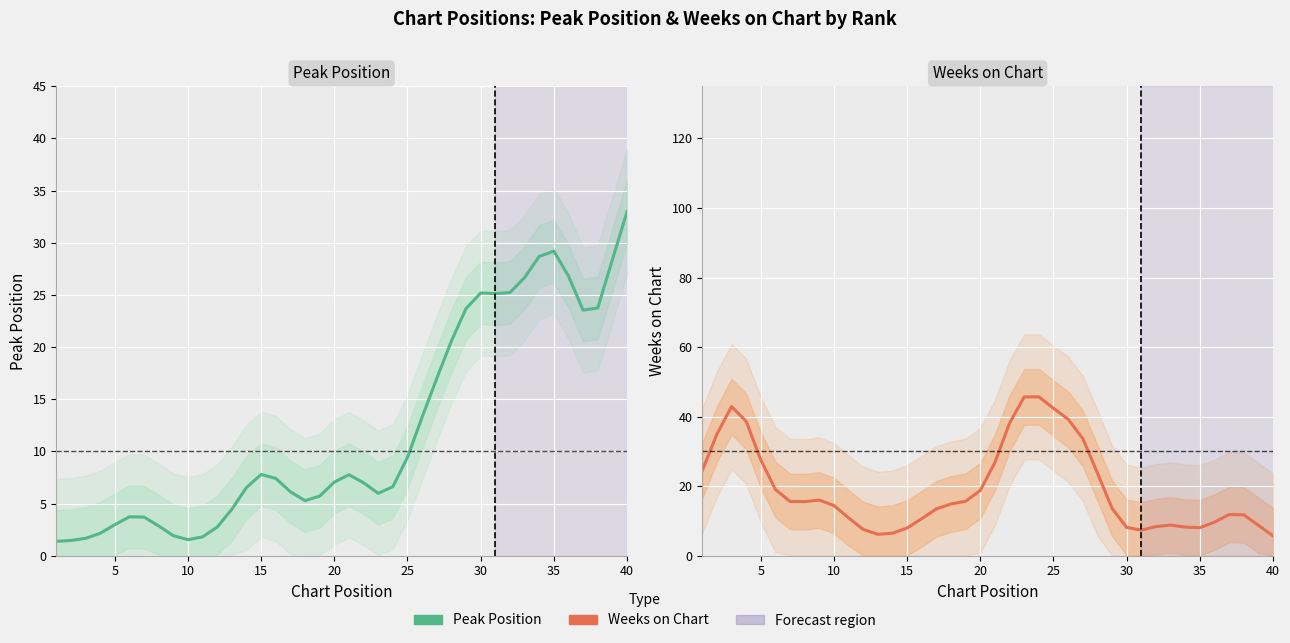

True or false: Peak Position has a value of 15.5 at 38.

False